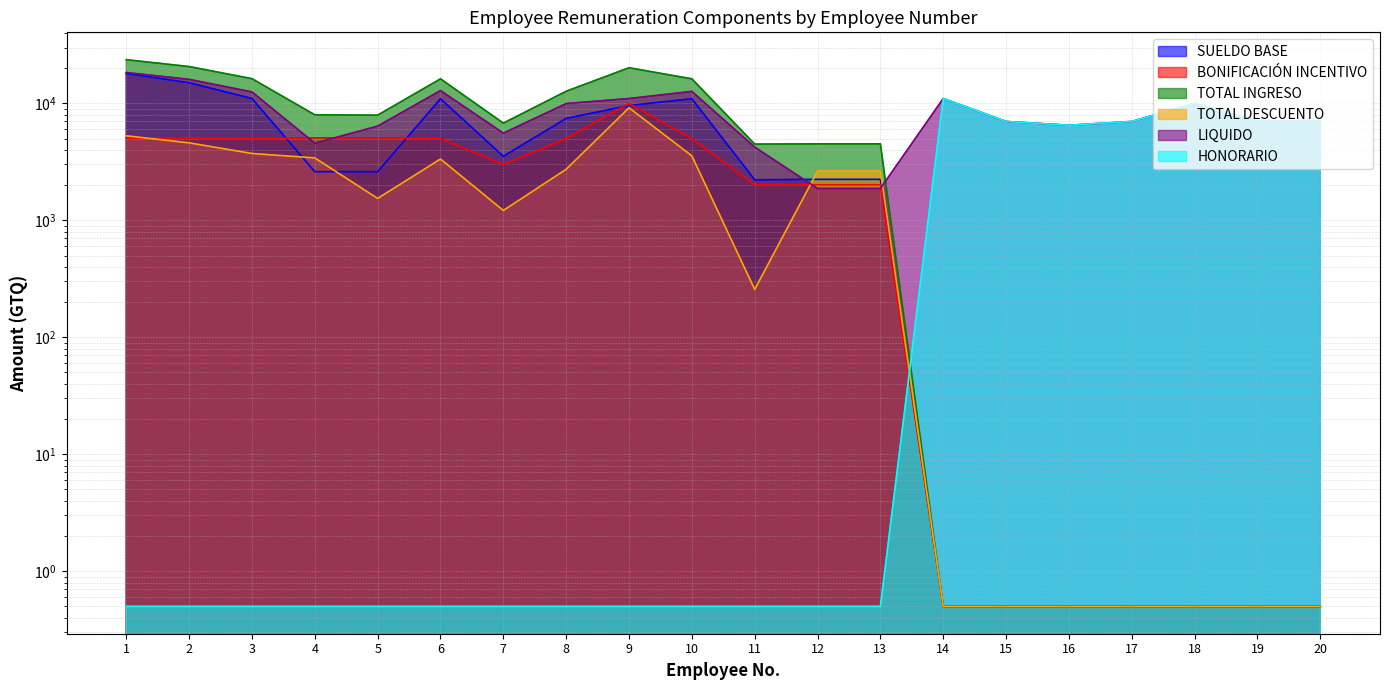

The value of TOTAL DESCUENTO at 1 is 5277.7. True or false?

True